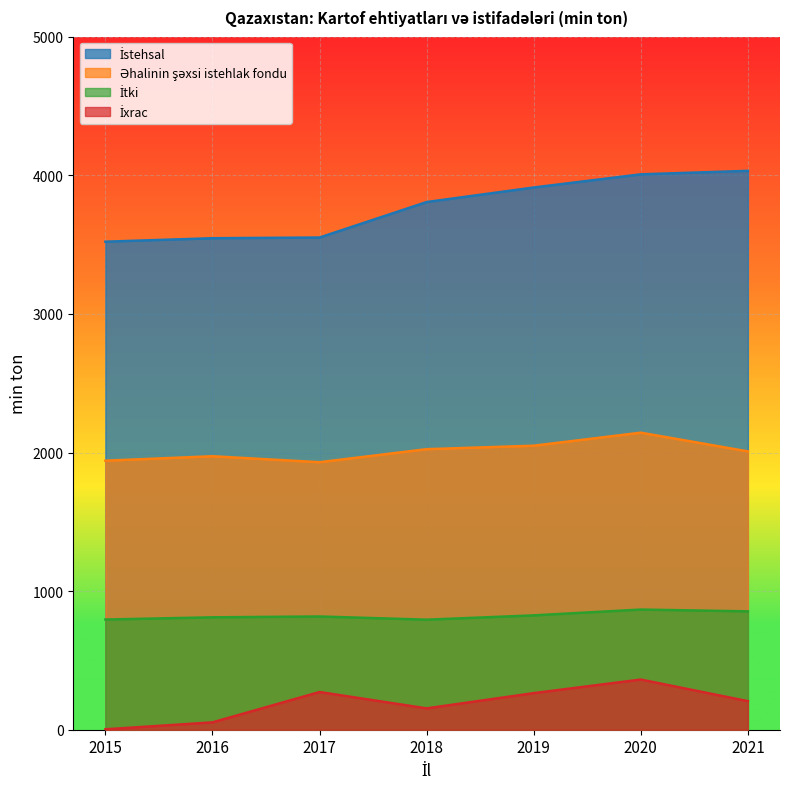

At which category does the chart reach its peak across all series?

2021